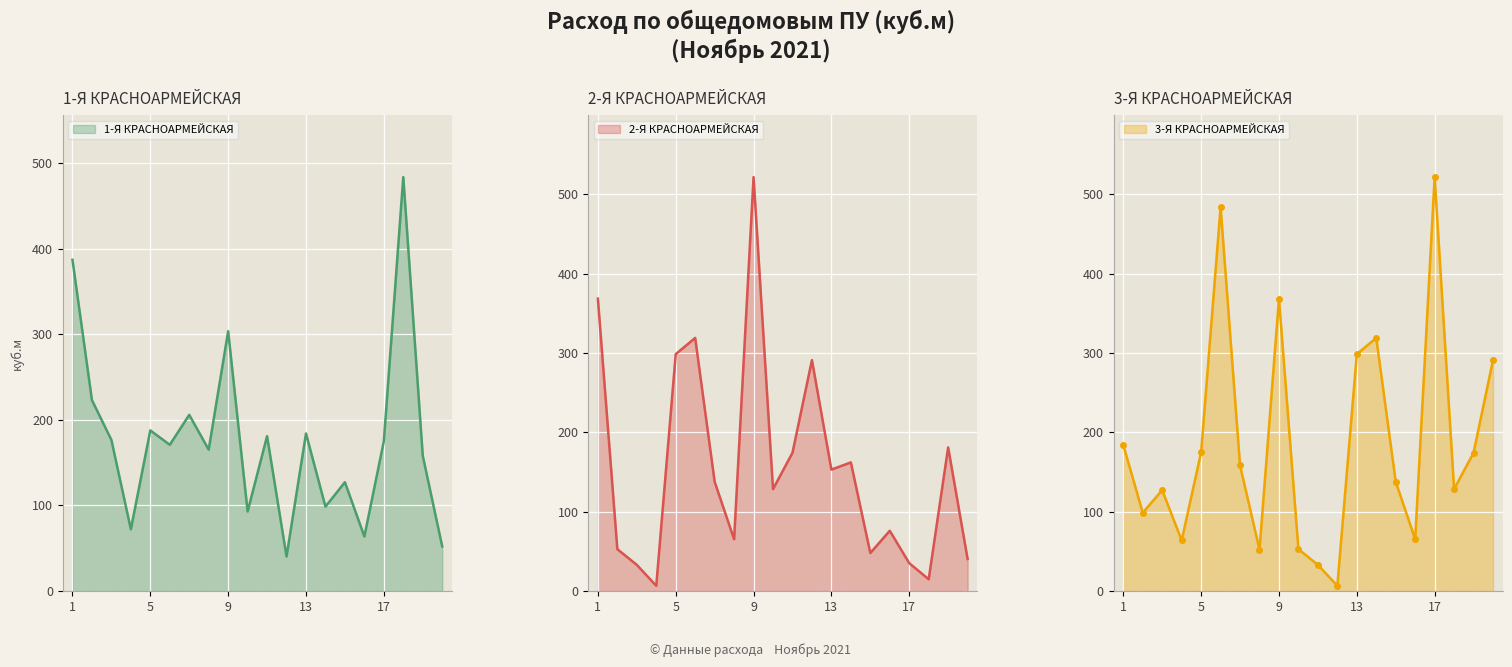

Between which two adjacent categories do 2-Я КРАСНОАРМЕЙСКАЯ and 1-Я КРАСНОАРМЕЙСКАЯ first intersect?

4 and 5